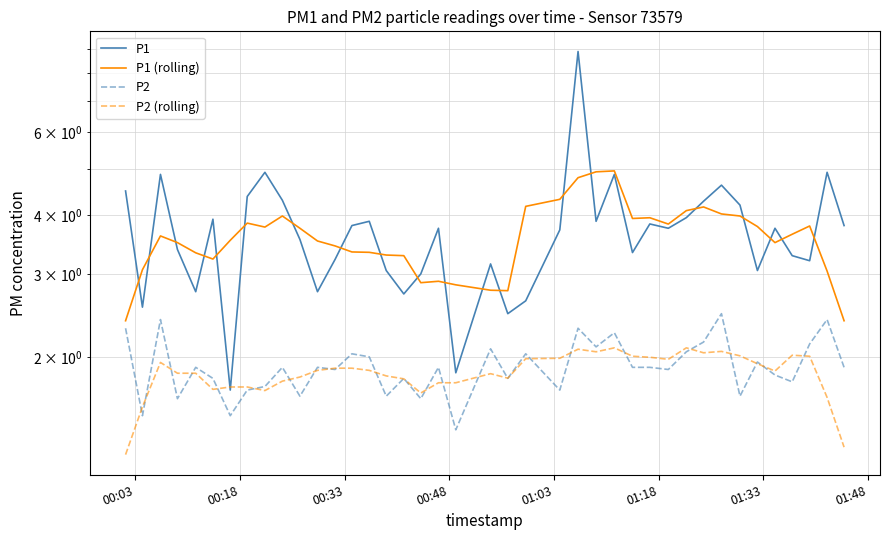

After their last crossing, which series has the higher values: P2 (rolling) or P1?

P1